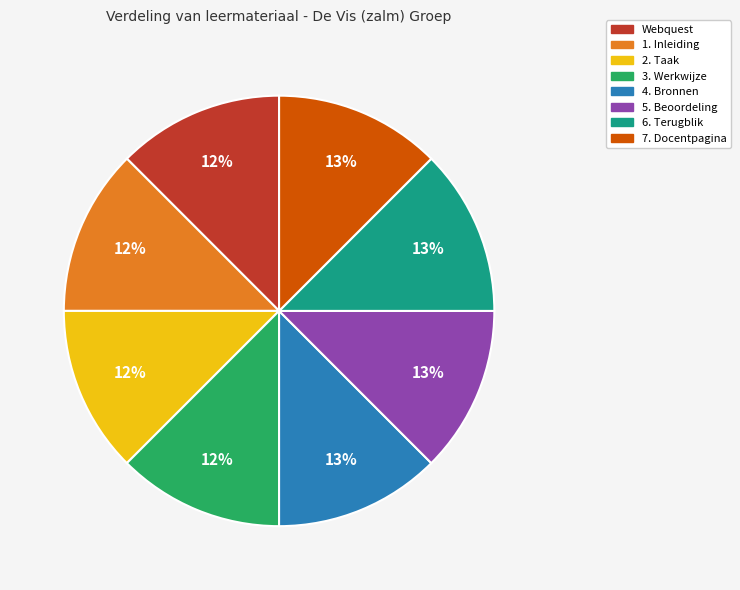

Is it true that 2. Taak is 12% of the pie?

True